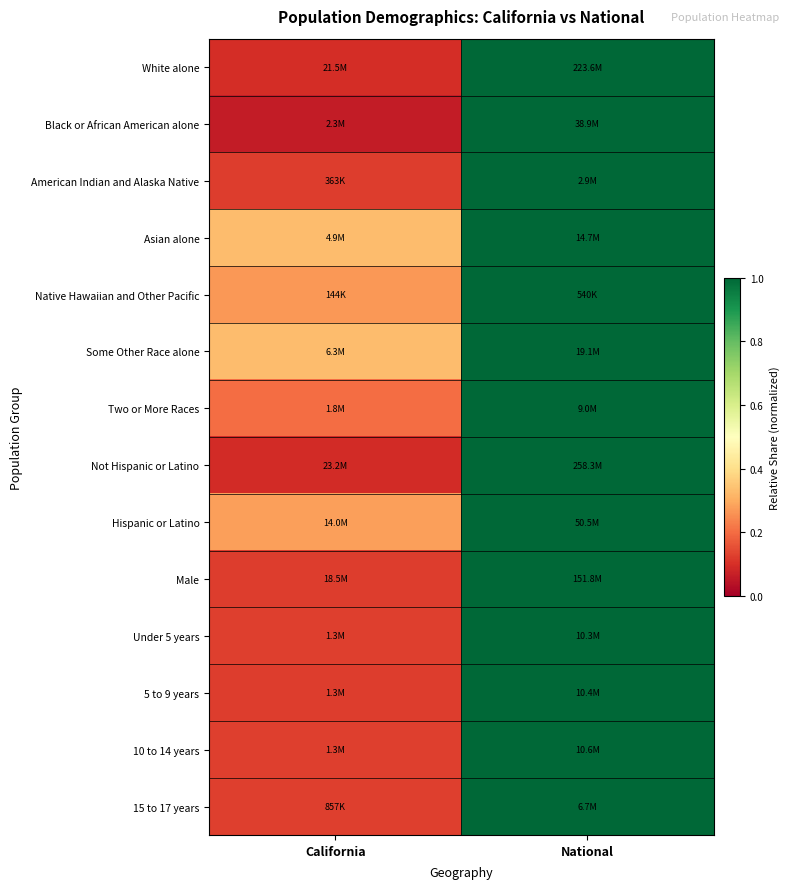

What is the total value across all series at National?

14.0